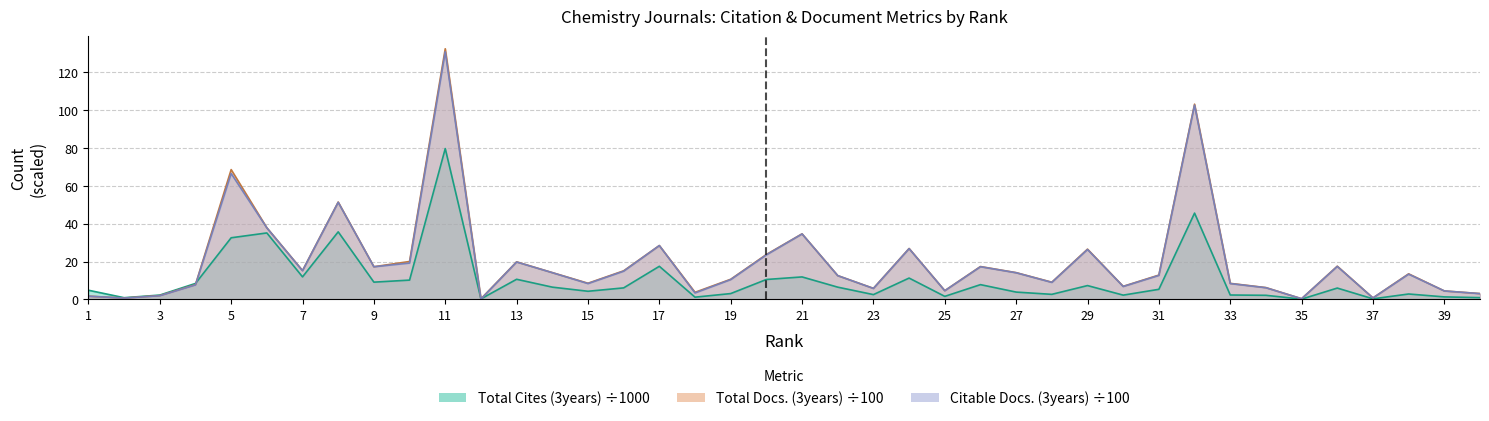

List the labels in order of Total Cites (3years) value, smallest first.

35, 12, 37, 2, 40, 18, 39, 25, 34, 30, 3, 33, 23, 28, 38, 19, 27, 15, 1, 31, 36, 16, 22, 14, 29, 26, 4, 9, 10, 20, 13, 24, 21, 7, 17, 5, 6, 8, 32, 11